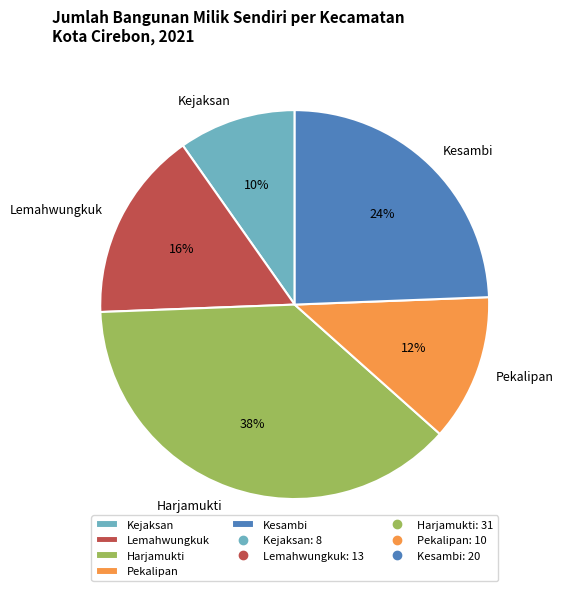

What percentage is the Kesambi slice, to the nearest percent?

24%